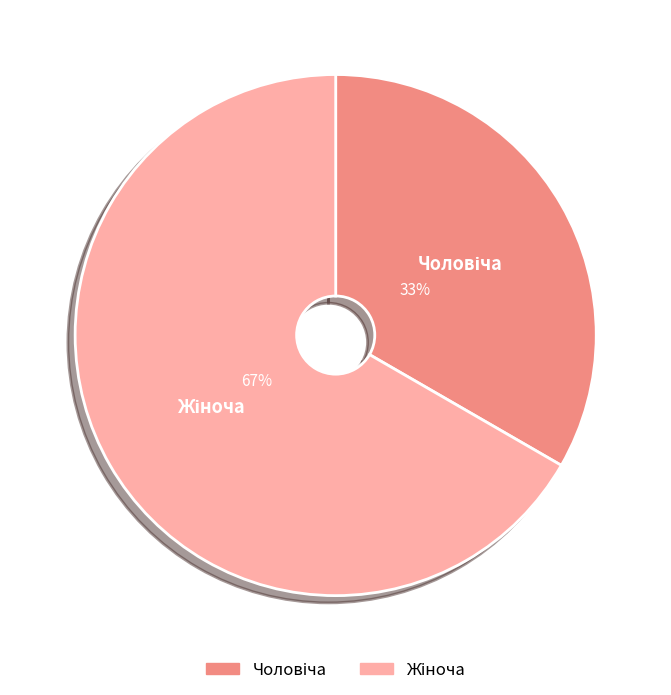

Is there any slice that represents more than half of the pie?

Yes